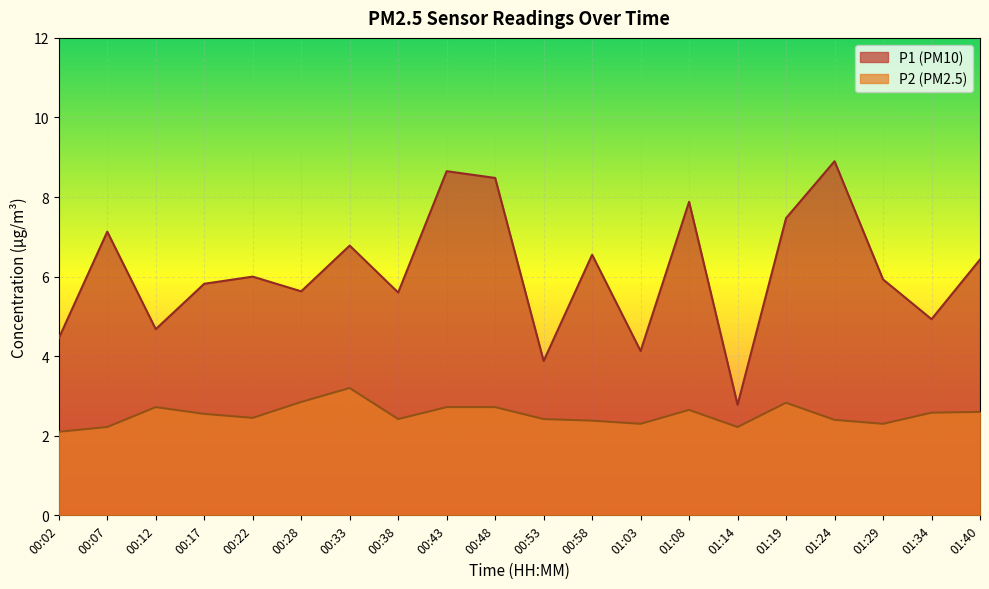

How many values in the P1 series exceed 6?

9